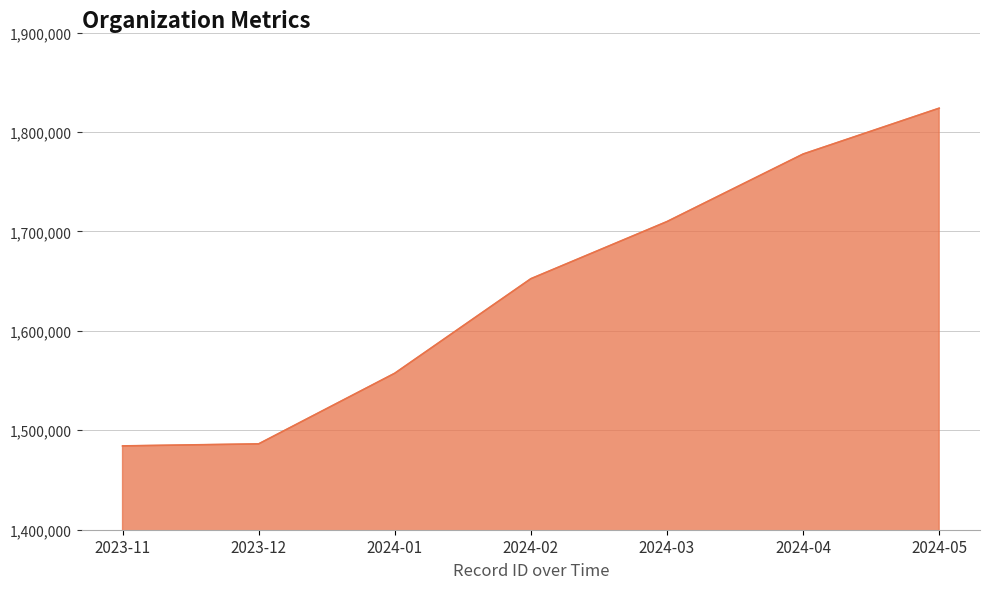

Which category has the highest value across all series?

2024-05